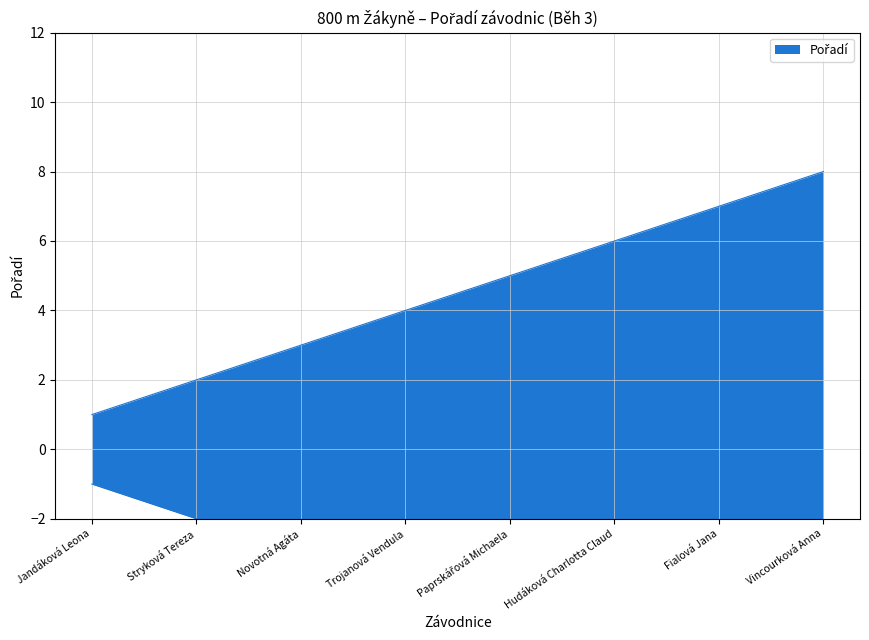

Approximately how many times larger is the value at Trojanová Vendula compared to Hudáková Charlotta Claud?

0.7